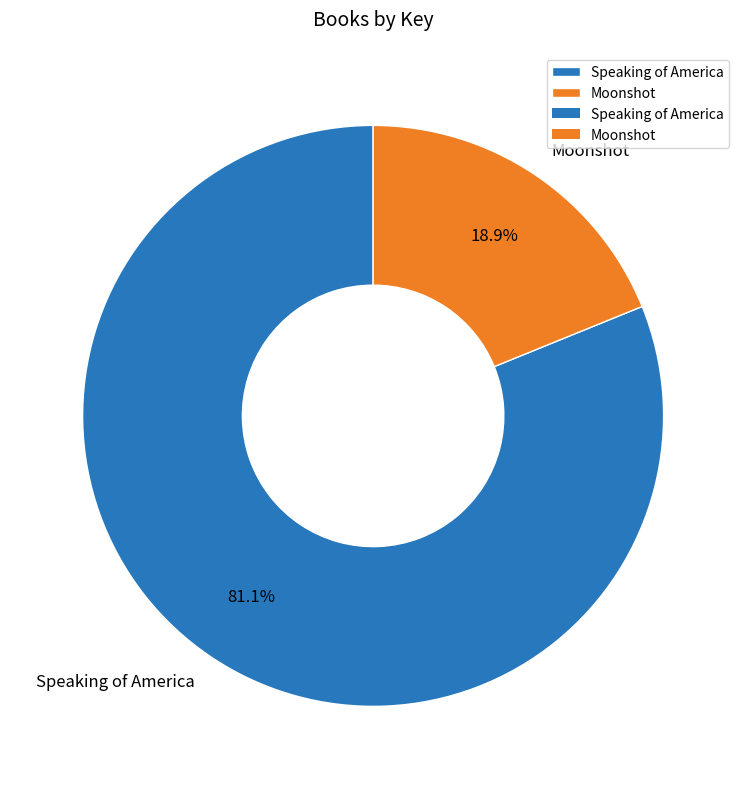

How many slices are in this pie chart?

2